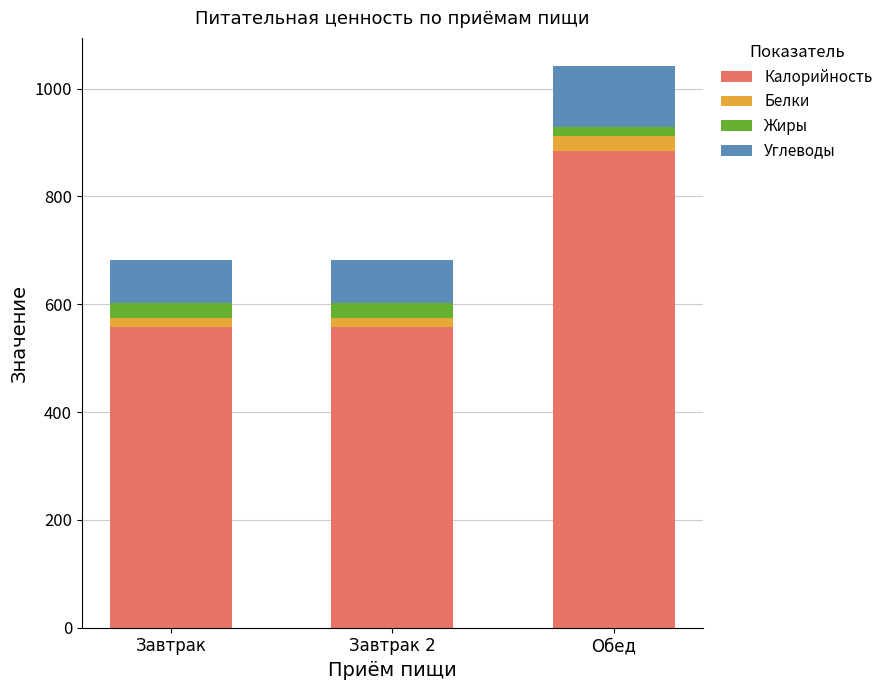

Reading right to left, what are the values for Калорийность?

Обед=884.9	Завтрак 2=557.5	Завтрак=557.5